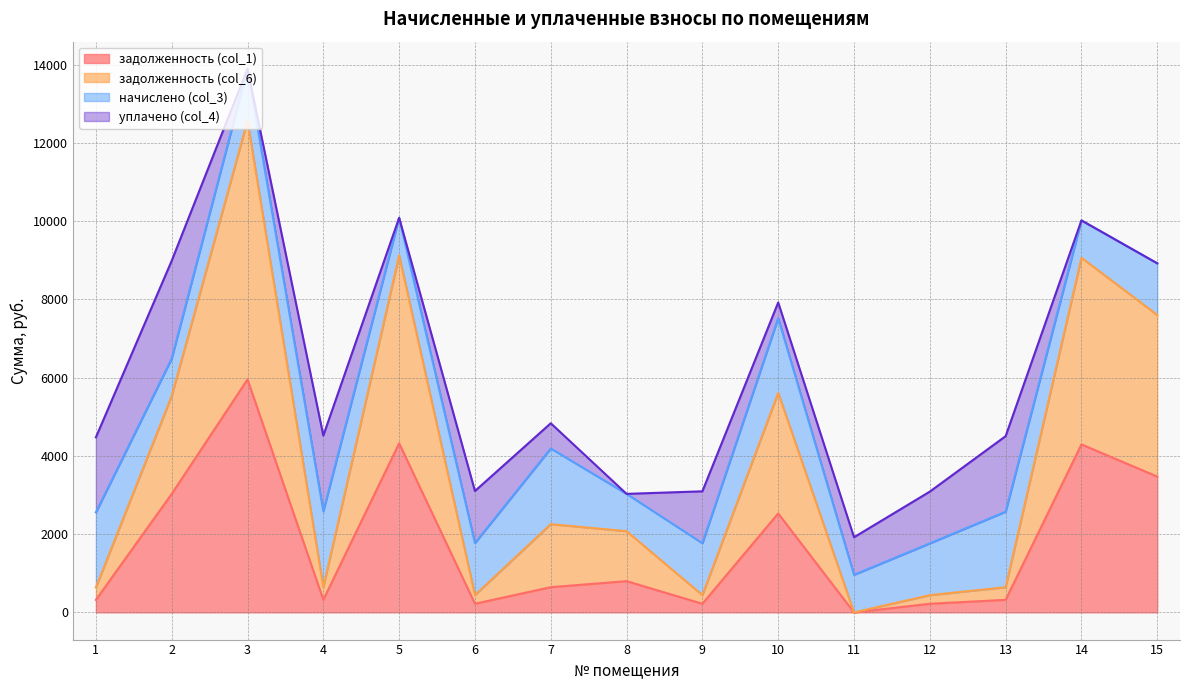

What is the highest value of the задолженность (col_1) series?

5953.0